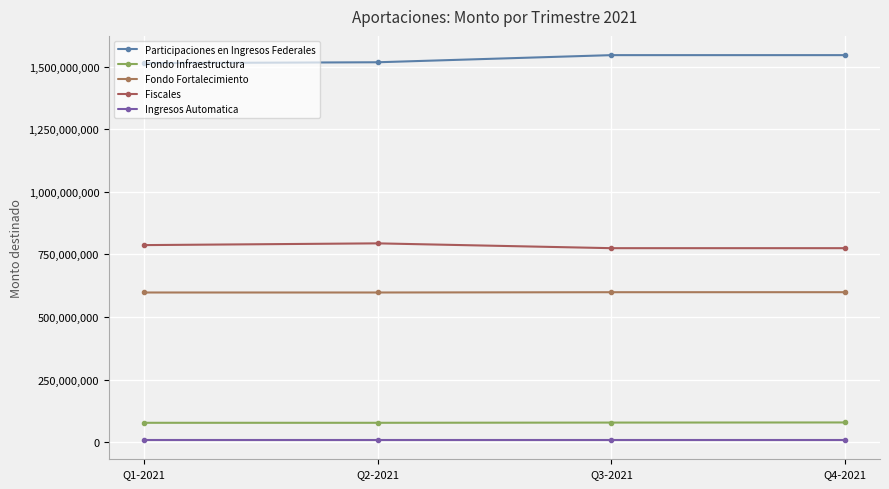

How many values in the Fondo Infraestructura series are below 78030729?

2